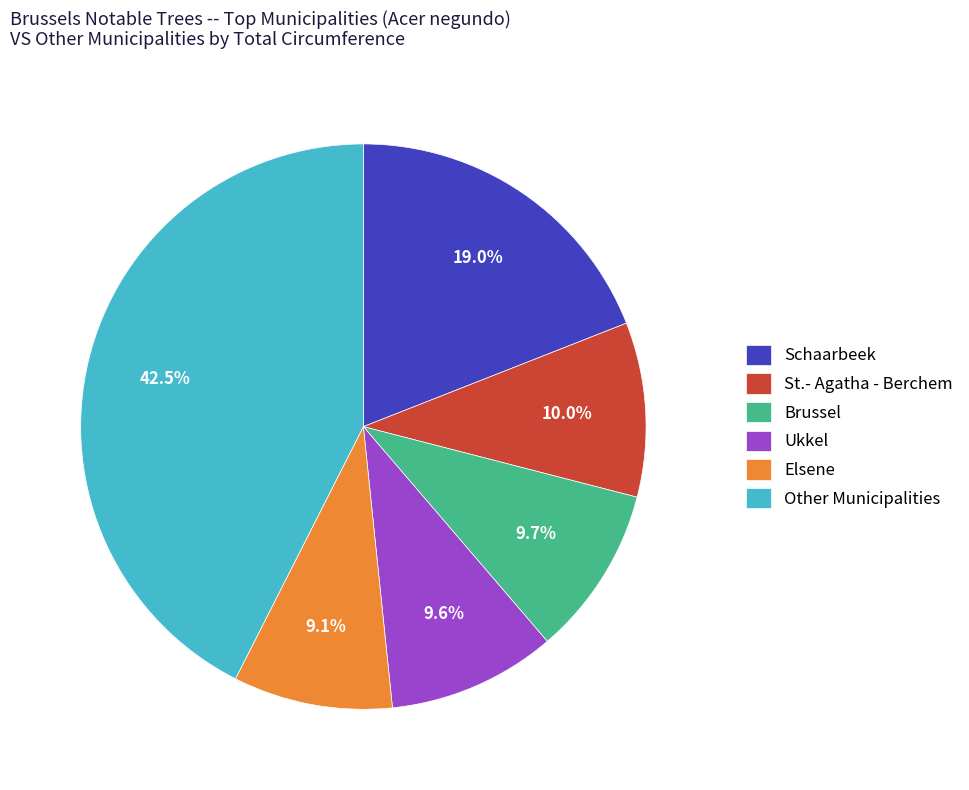

Does any single category account for the majority?

No